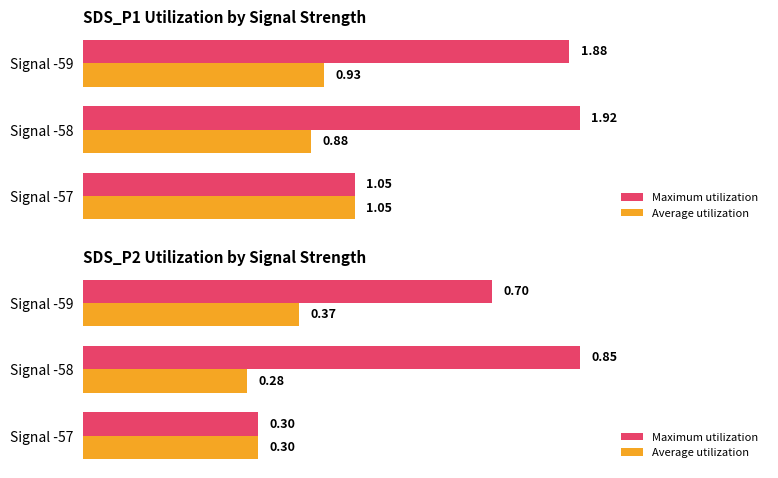

The Average utilization series shows 0.3 at Signal -58. True or false?

True